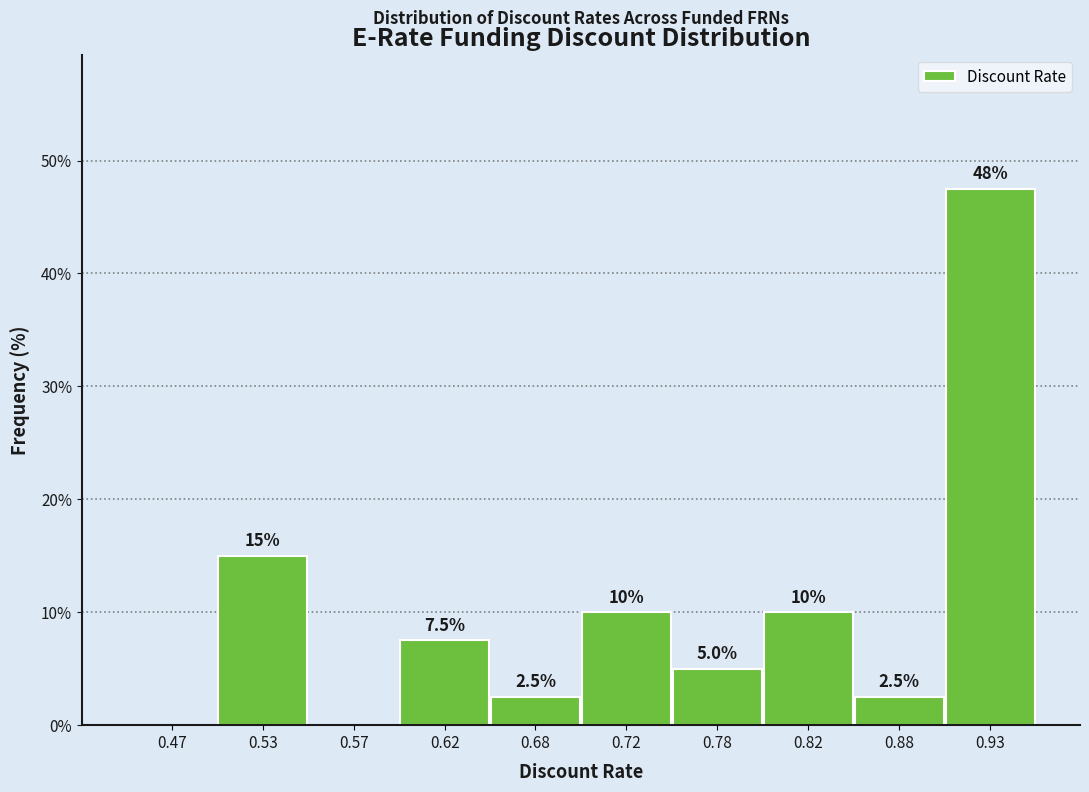

Which range on the x-axis has the tallest bar?

0.90 to 0.95